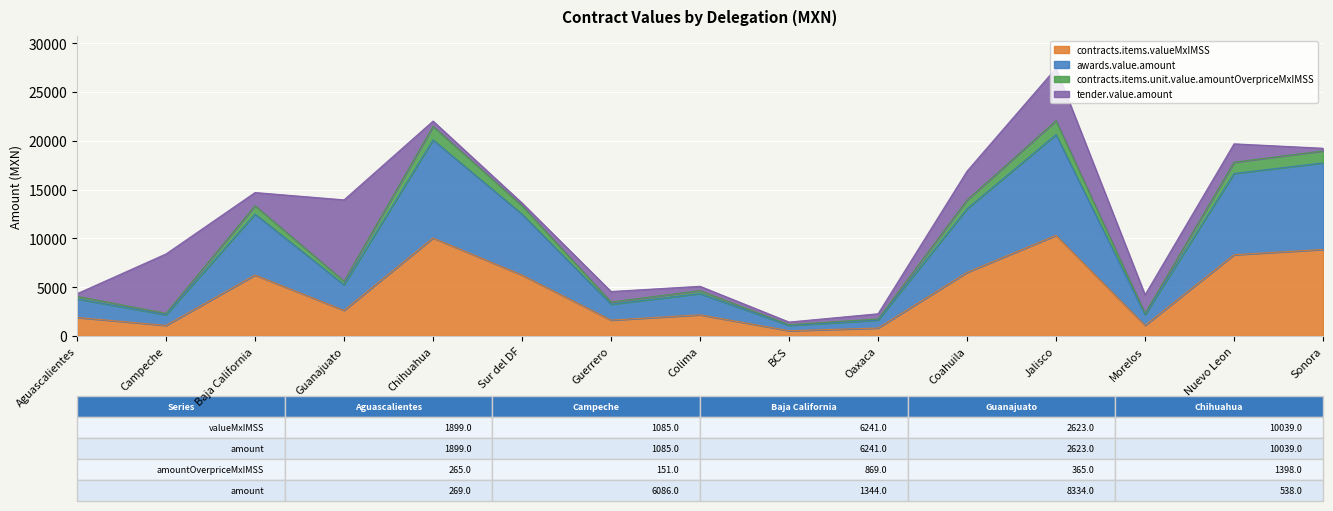

How many interior local valleys does the contracts.items.unit.value.amountOverpriceMxIMSS series have?

5